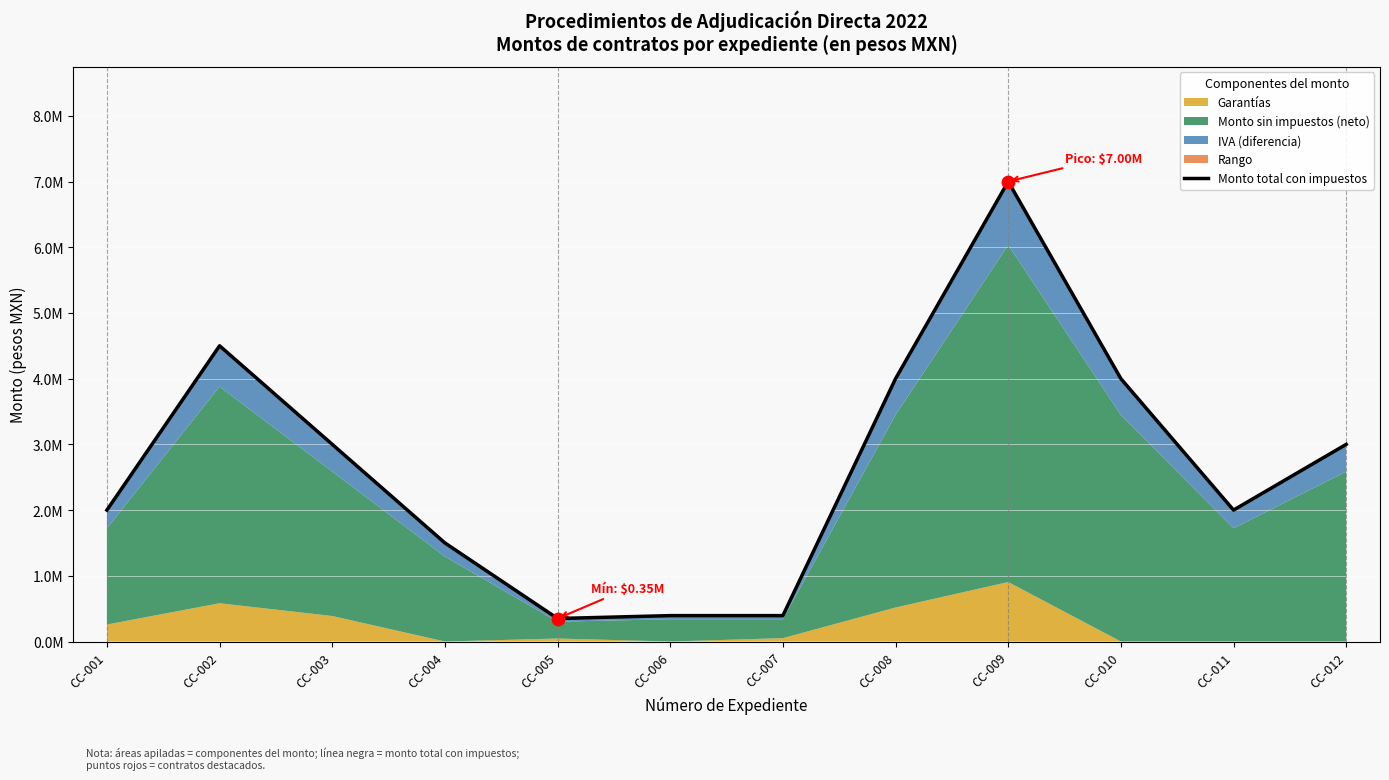

What is the change in value from CC-005 to CC-009?

+6650040.4